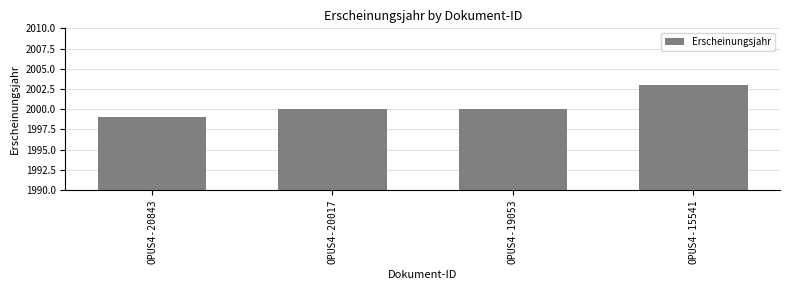

How many bars are there in total?

4